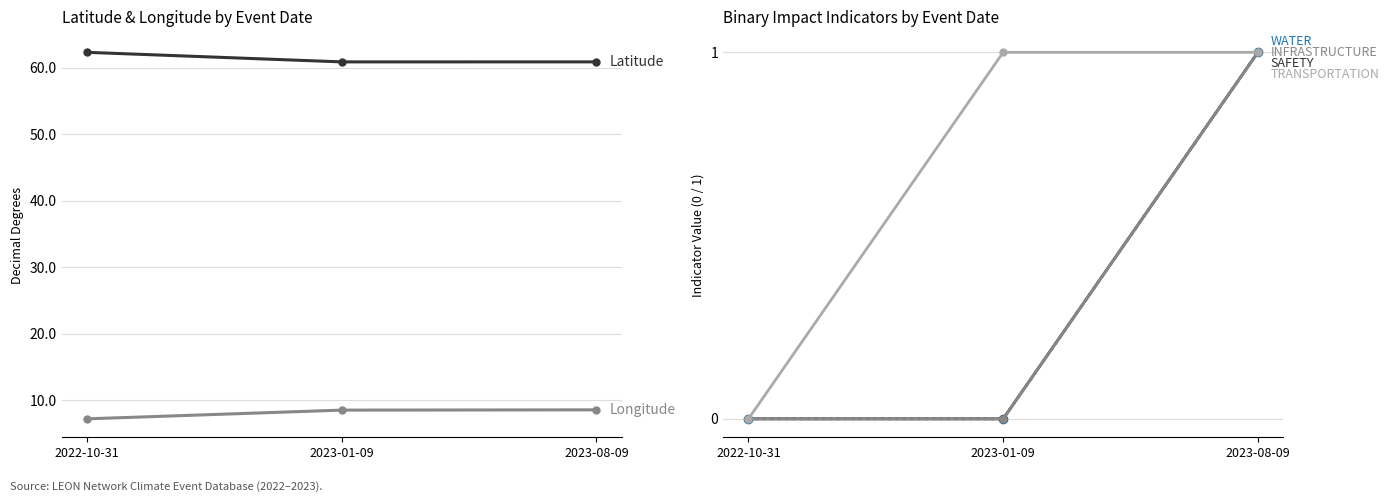

Reading left to right, transcribe all the data shown in this chart.

Latitude: 62.3	60.9	60.9
Longitude: 7.2	8.5	8.6
WATER: 0.0	0.0	1.0
SAFETY: 0.0	0.0	1.0
INFRASTRUCTURE: 0.0	0.0	1.0
TRANSPORTATION: 0.0	1.0	1.0